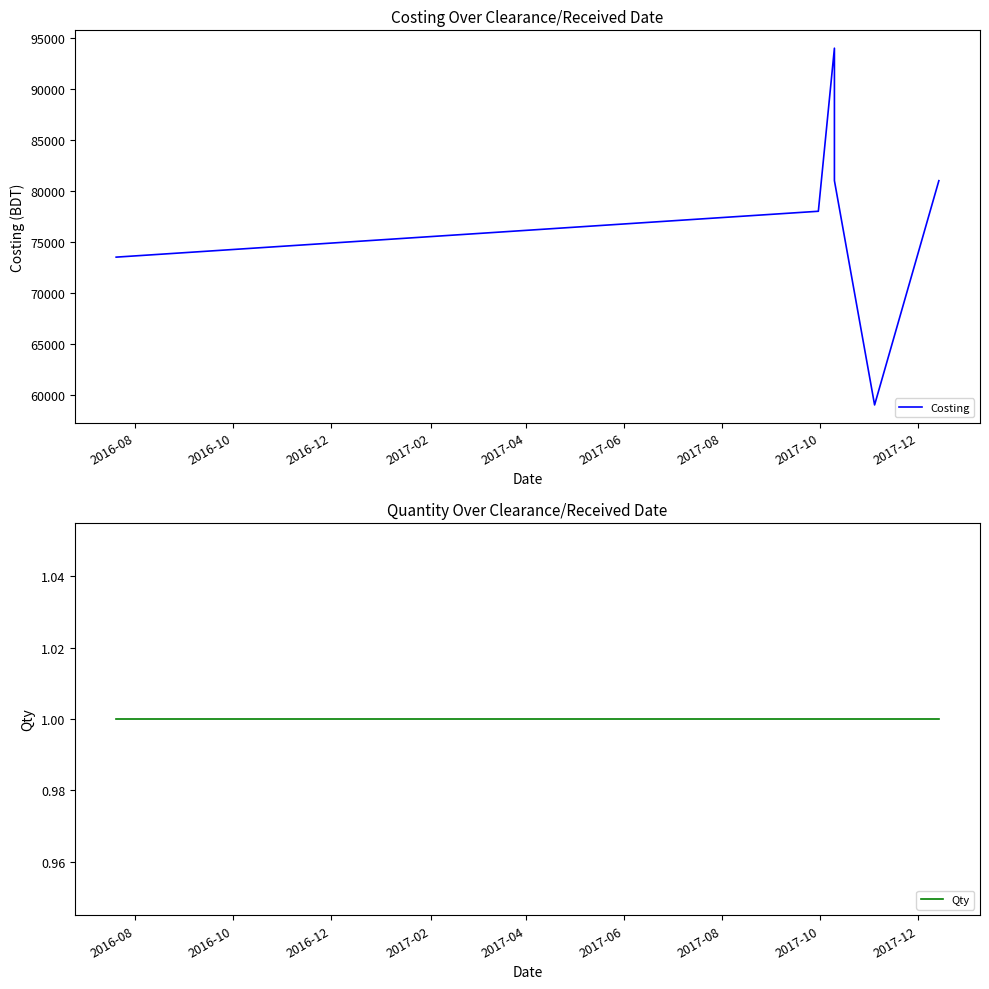

True or false: Costing and Qty intersect in this chart.

False